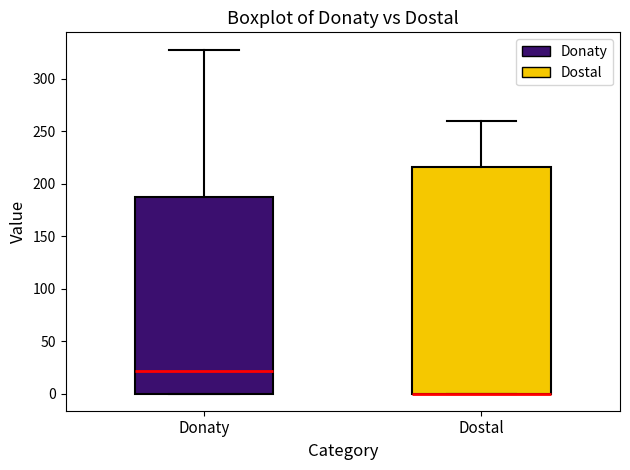

Reading left to right, transcribe this box plot: for each box, give where its median line is, the range the box spans, and where its two whiskers end, as read against the y-axis. The values are not printed on the chart, so give them approximately, as read against the axis.

Donaty: median 20, box 0 to 190, whiskers 0 to 330
Dostal: median 0 (drawn on the box's lower edge), box 0 to 215, whiskers 0 to 260